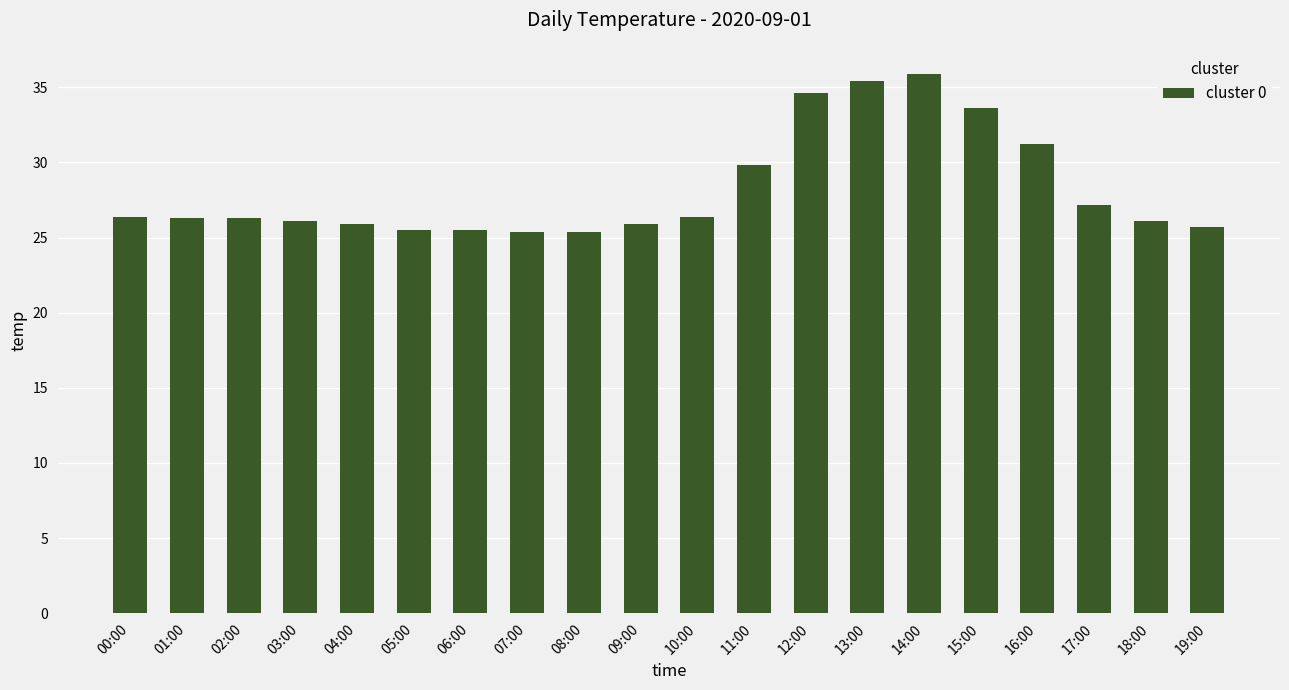

At which label is the value closest to 30?

11:00